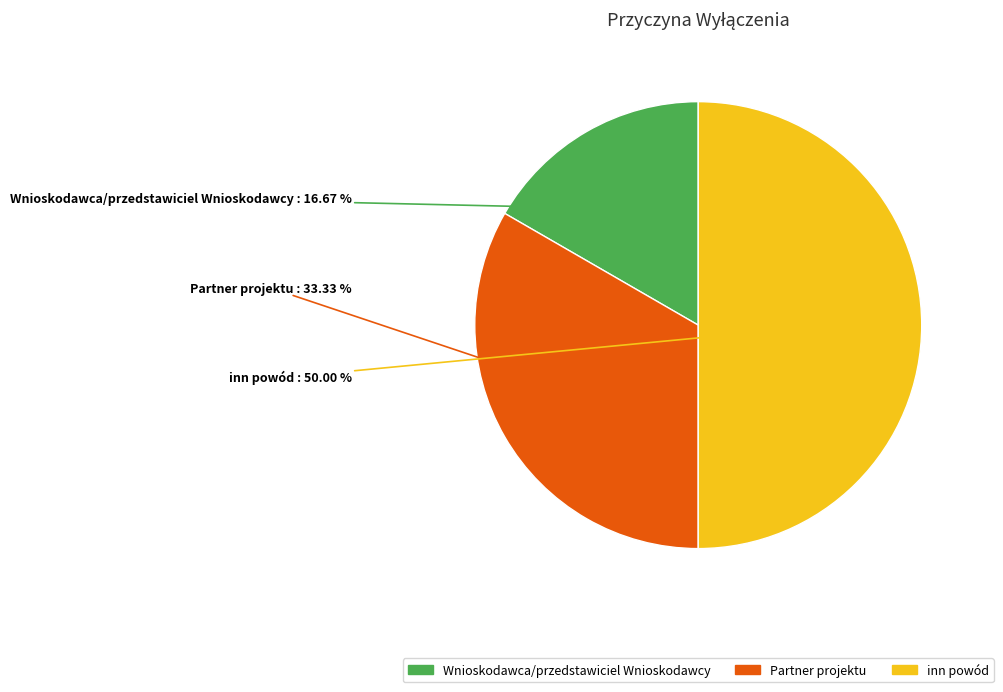

What is the largest slice in the pie chart?

inn powód